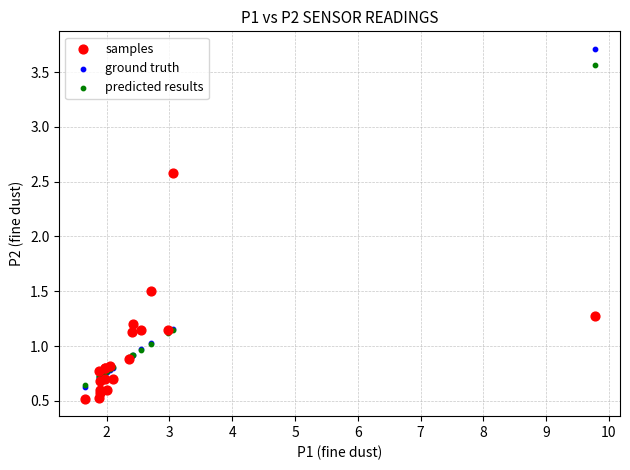

Which series reaches the maximum Y coordinate?

ground truth